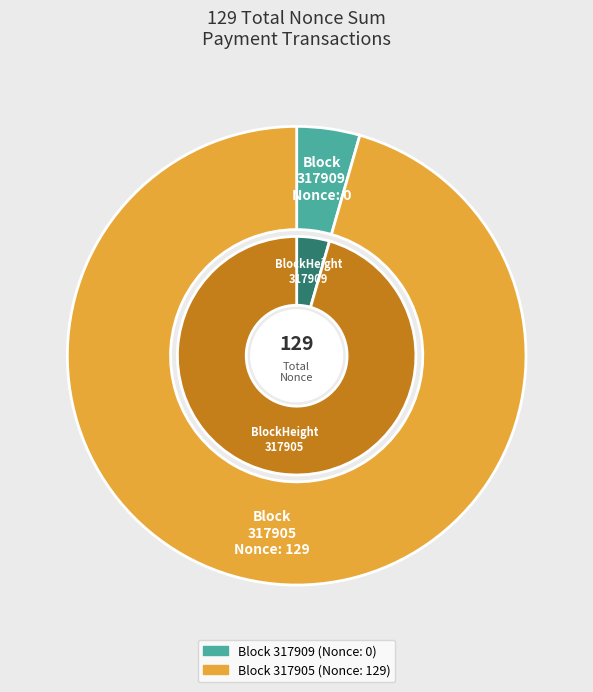

Which category accounts for the majority?

317905